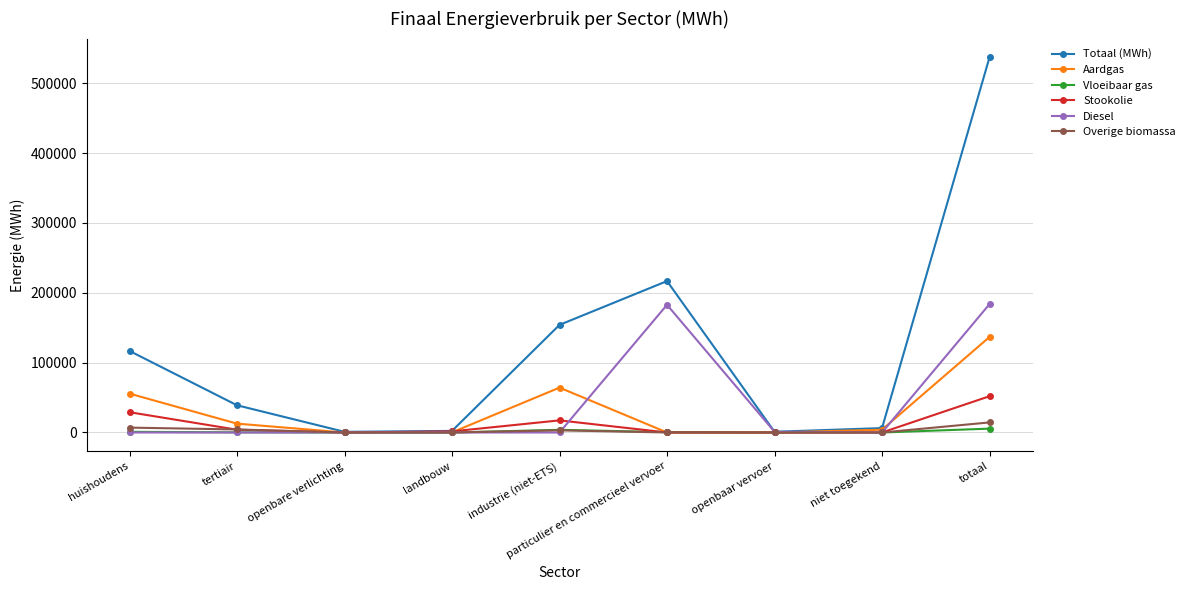

Which series has the largest total across all categories?

Totaal (MWh)